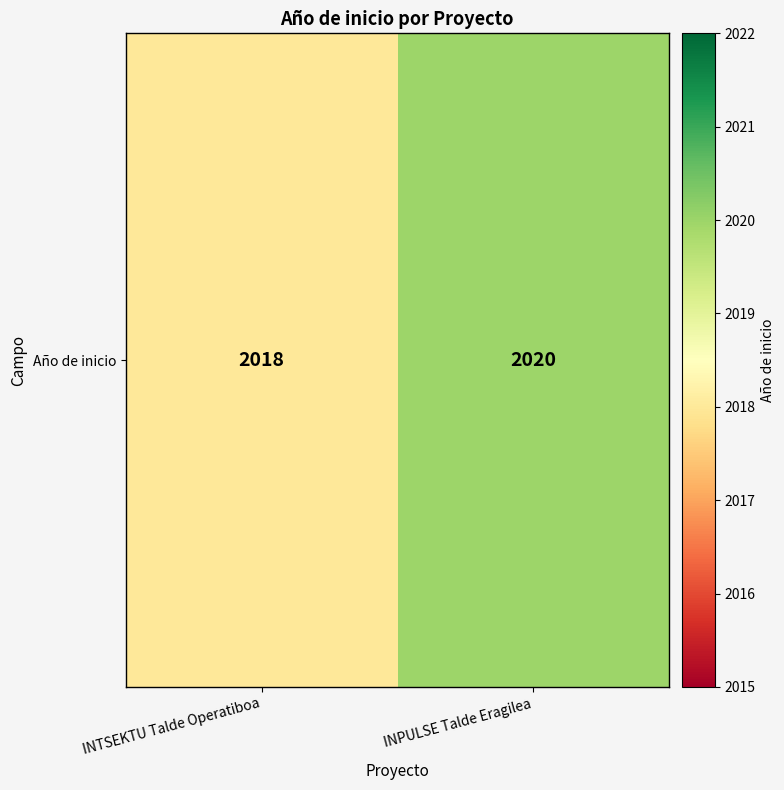

The value at INTSEKTU Talde Operatiboa is 2018. True or false?

True